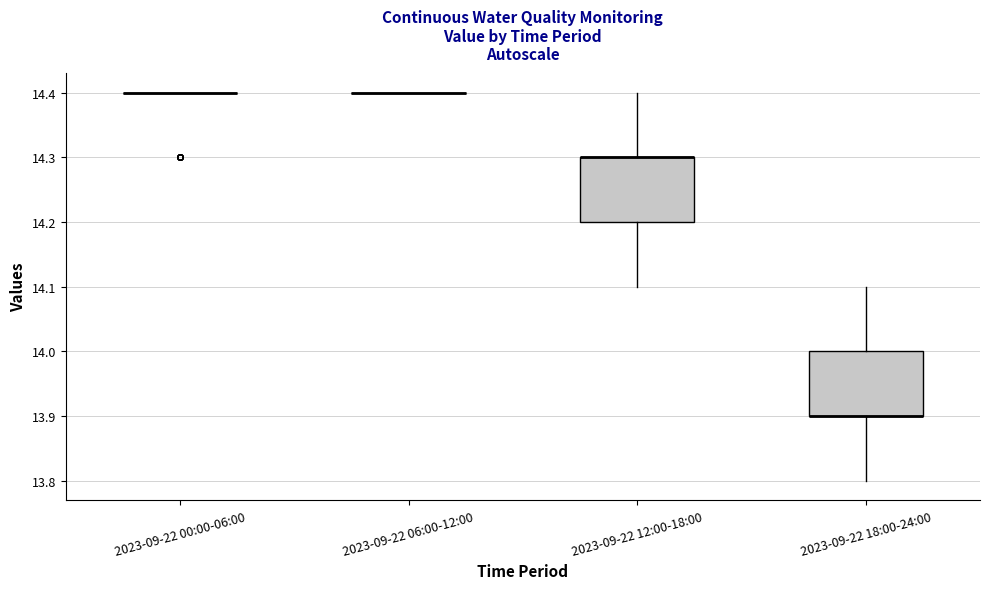

Reading left to right, read every box against the y-axis: the position of its median line, the range the box covers, and the ends of its whiskers. The values are not printed on the chart, so give them approximately, as read against the axis.

2023-09-22 00:00-06:00: box collapsed to a line at 14.4, whiskers 14.4 to 14.4
2023-09-22 06:00-12:00: box collapsed to a line at 14.4, whiskers 14.4 to 14.4
2023-09-22 12:00-18:00: median 14.3 (drawn on the box's upper edge), box 14.2 to 14.3, whiskers 14.1 to 14.4
2023-09-22 18:00-24:00: median 13.9 (drawn on the box's lower edge), box 13.9 to 14.0, whiskers 13.8 to 14.1